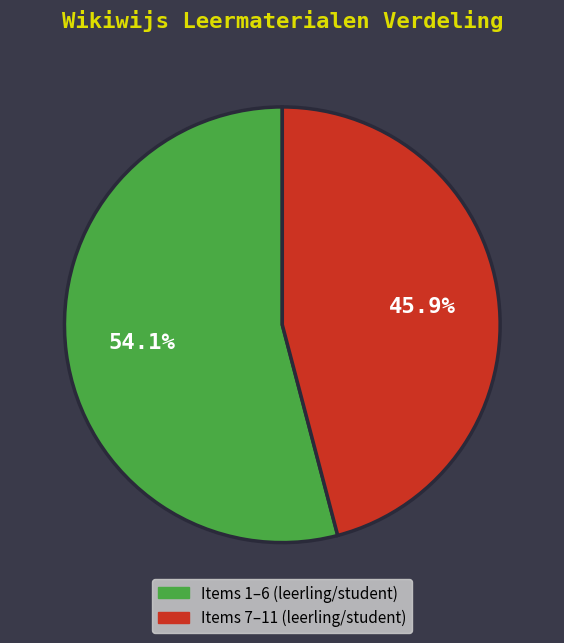

Does any single category account for the majority?

Yes